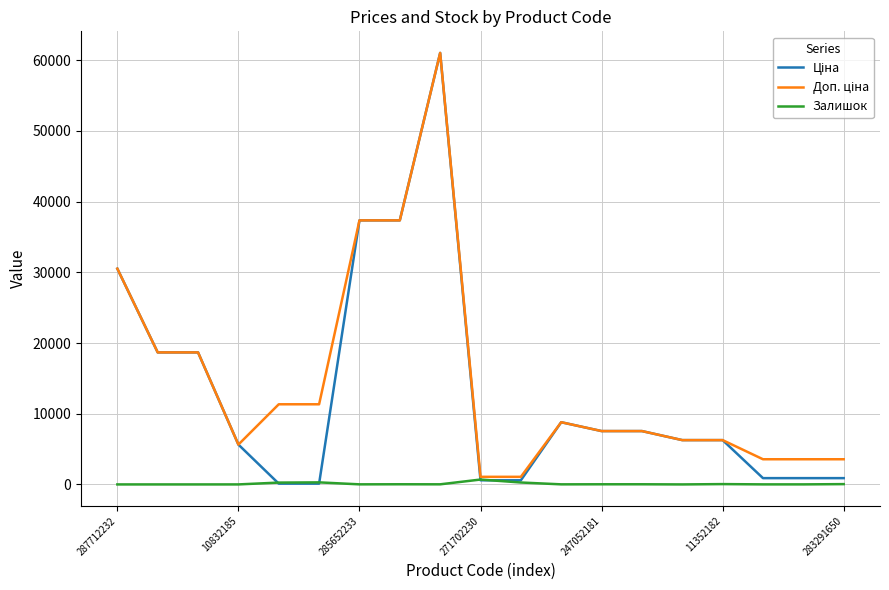

At which category does Ціна reach its first local peak?

8